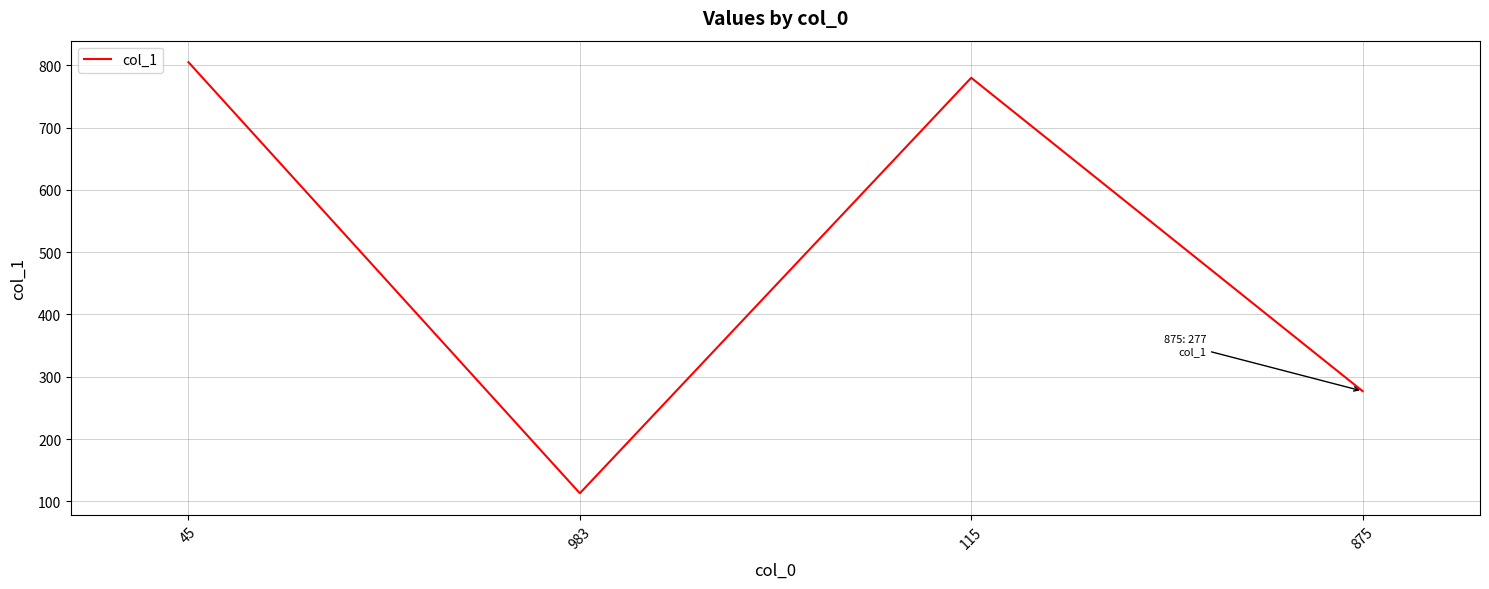

Which label corresponds to the smallest value in the chart?

983